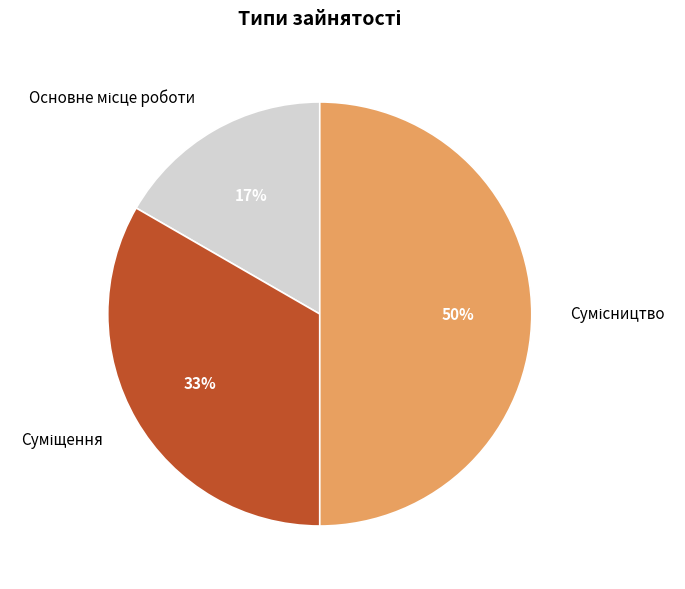

To the nearest percent, what is the average slice percentage?

33%